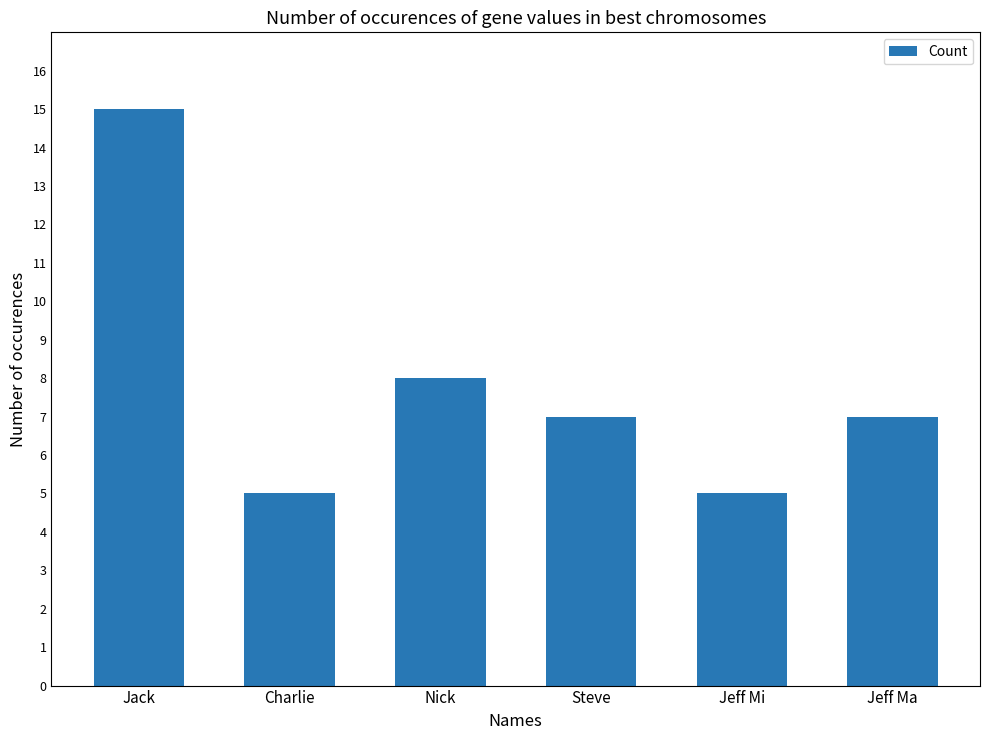

What position from the right is Jeff Mi?

2